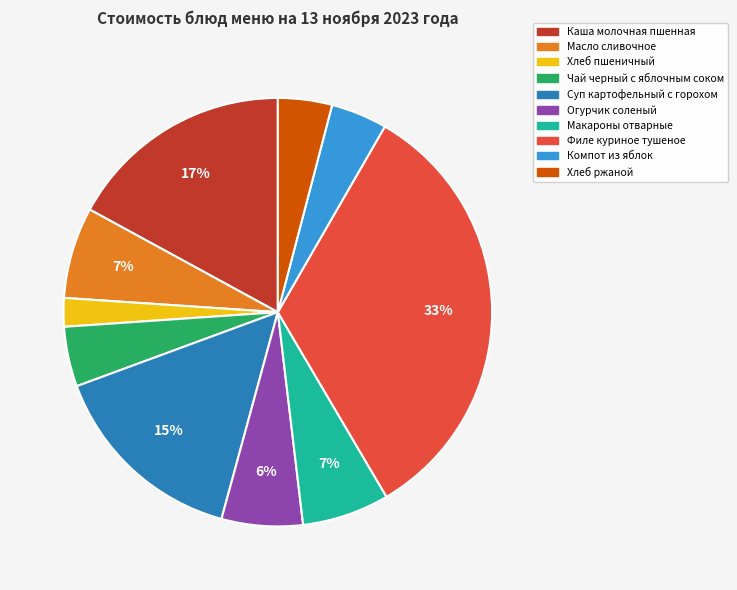

True or false: Филе куриное тушеное accounts for 33% of the total.

True